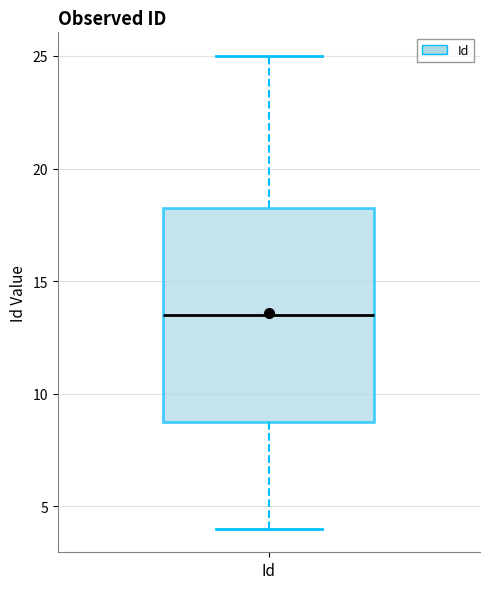

Transcribe this box plot: give where the median line is, the range the box spans, and where the two whiskers end, as read against the y-axis. The values are not printed on the chart, so give them approximately, as read against the axis.

median 13.5, box 9.0 to 18.5, whiskers 4.0 to 25.0